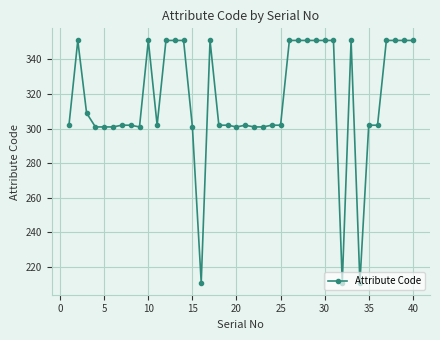

How many lines are shown in the chart?

1